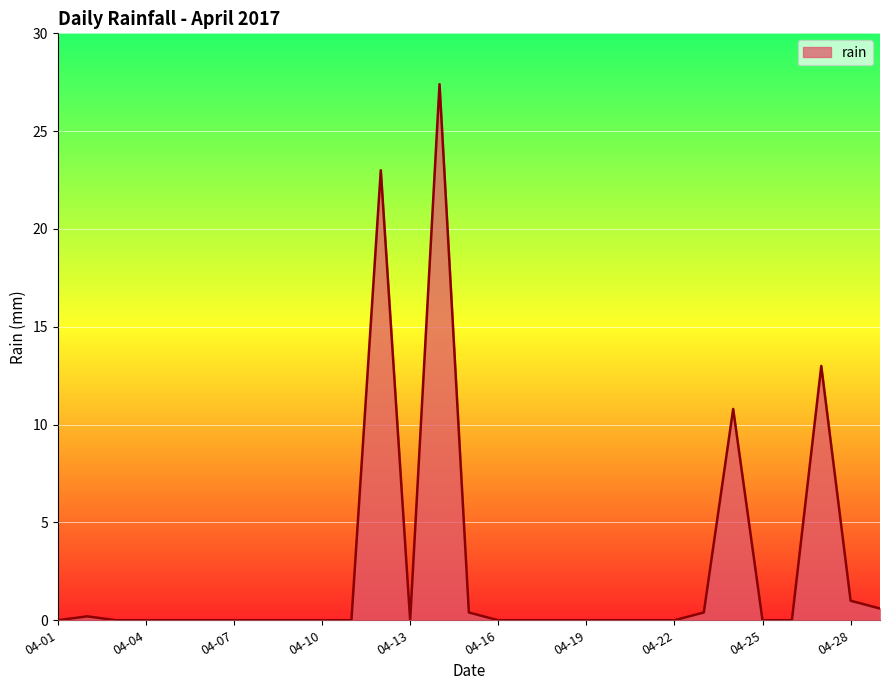

What is the difference between the maximum and second lowest values?

27.4